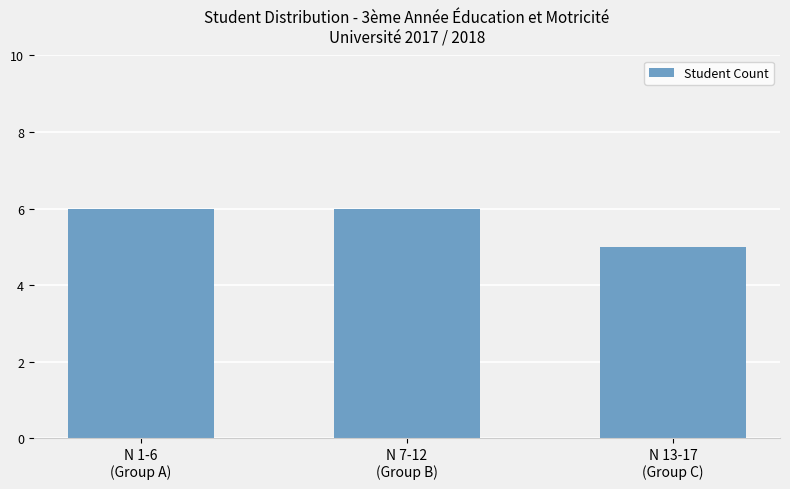

Does the chart contain stacked bars?

No